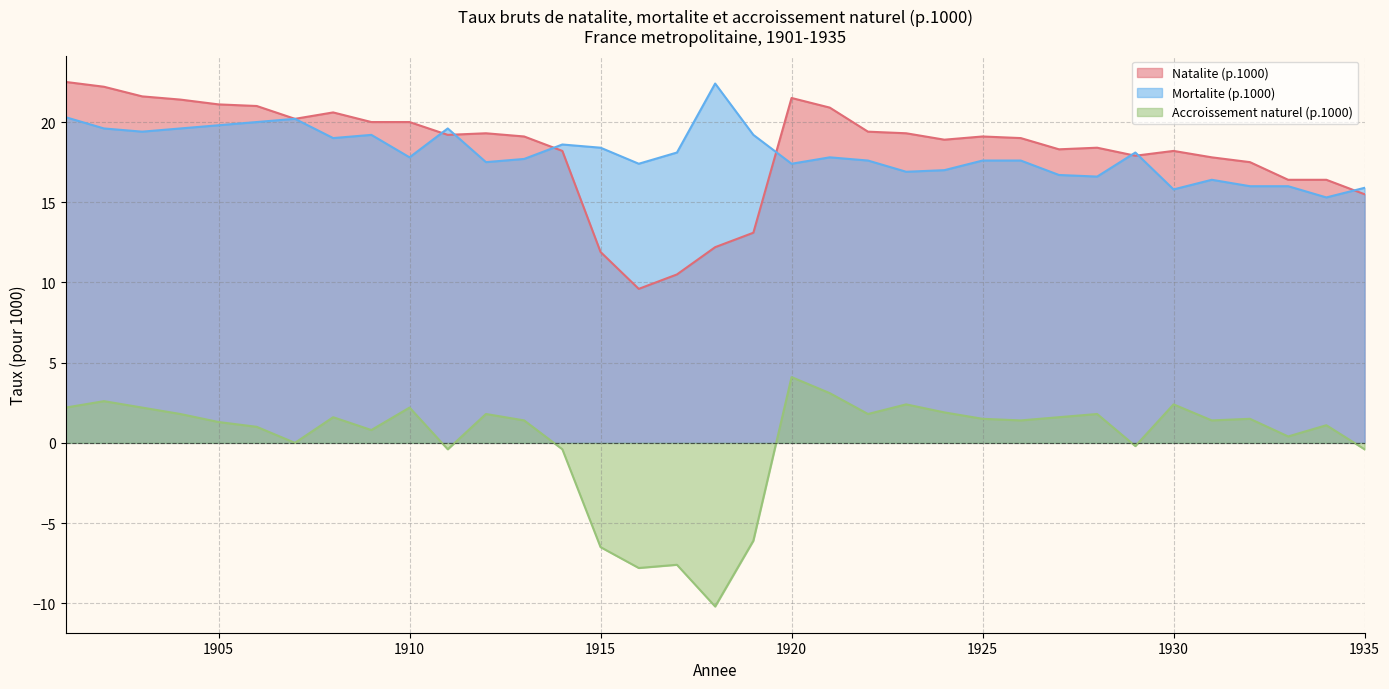

Rank the series by their maximum value, from highest to lowest.

Natalite (p.1000), Mortalite (p.1000), Accroissement naturel (p.1000)